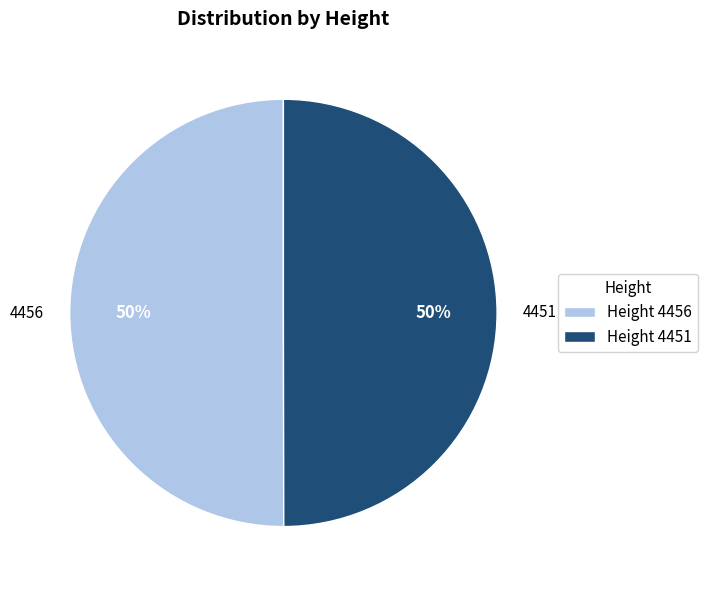

To the nearest percent, what portion does Height 4456 represent?

50%